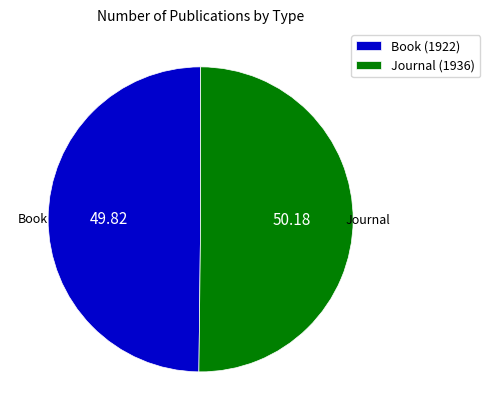

What is the ratio of the value at Journal (1936) to the value at Book (1922)?

1.0